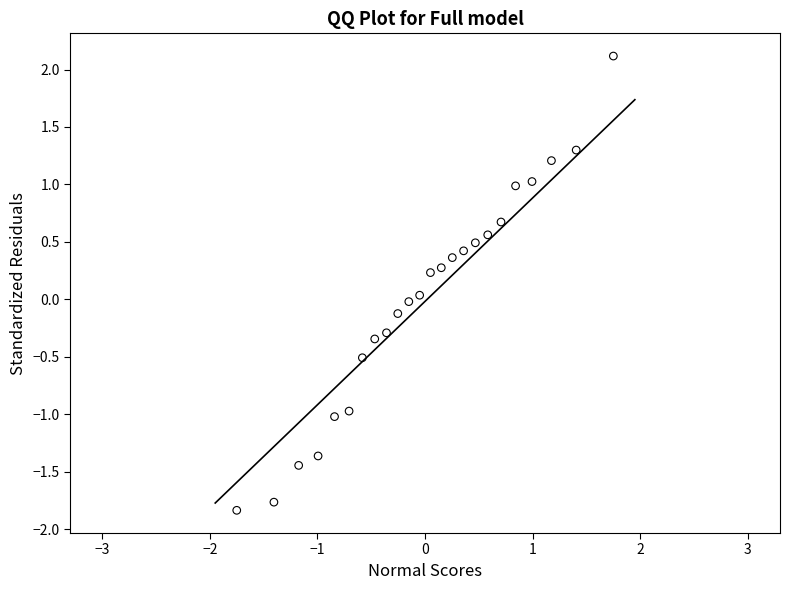

What is the range of Y values (max minus min)?

4.0